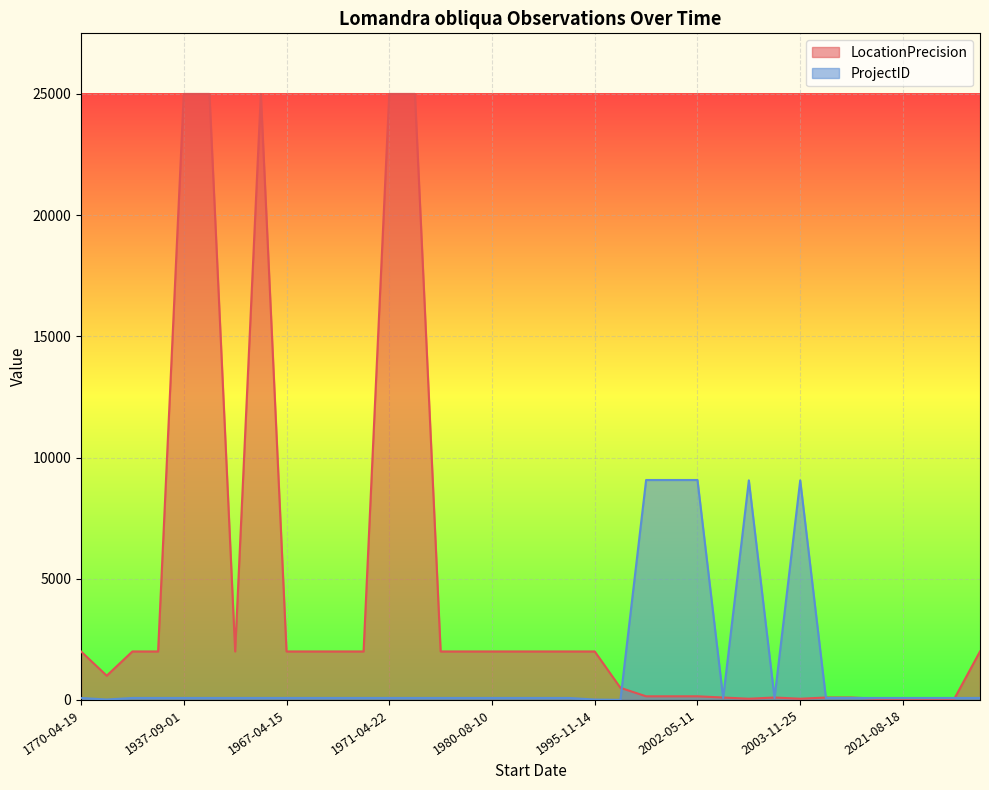

Which series has the widest spread of values?

LocationPrecision